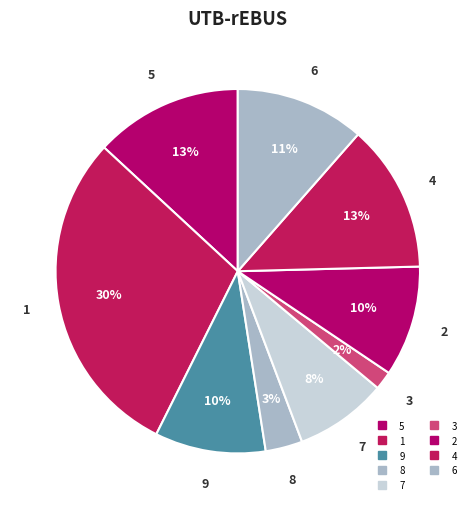

How many segments does this pie chart have?

9